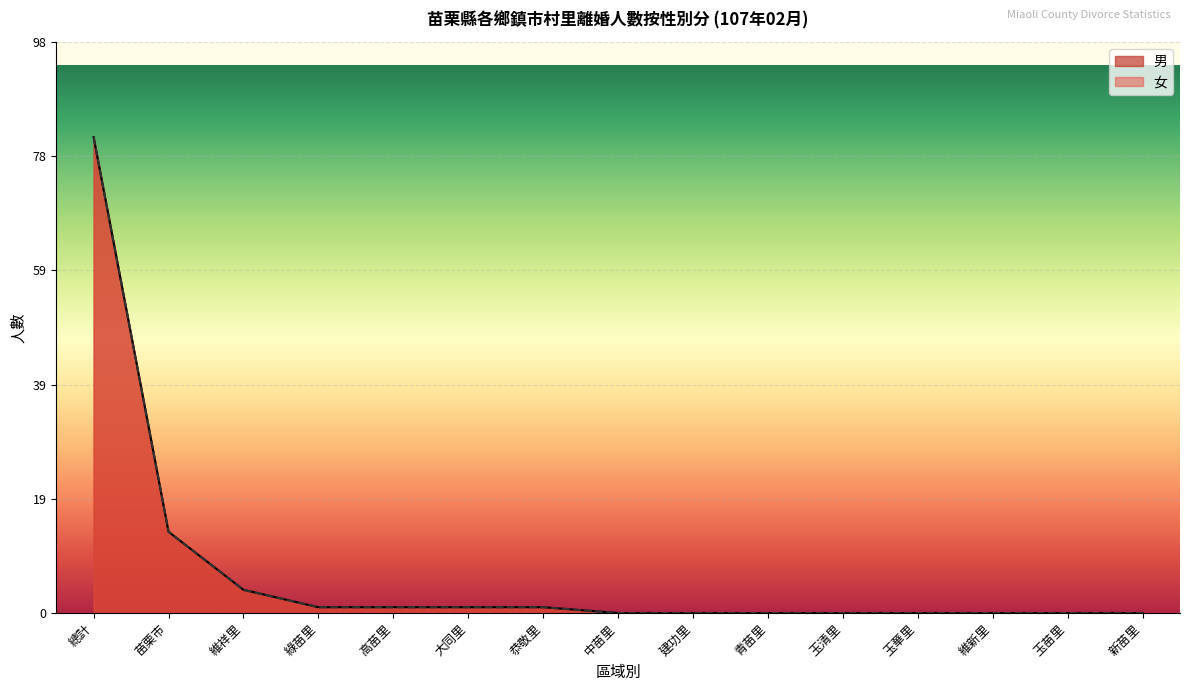

True or false: 女 and 男 cross at least once.

False